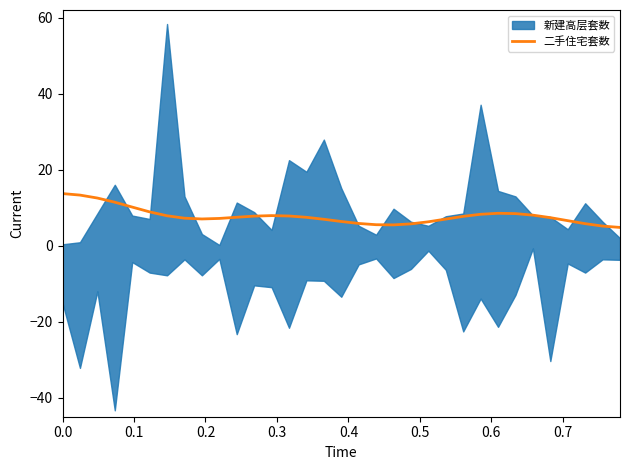

How many data points does each series have?

33